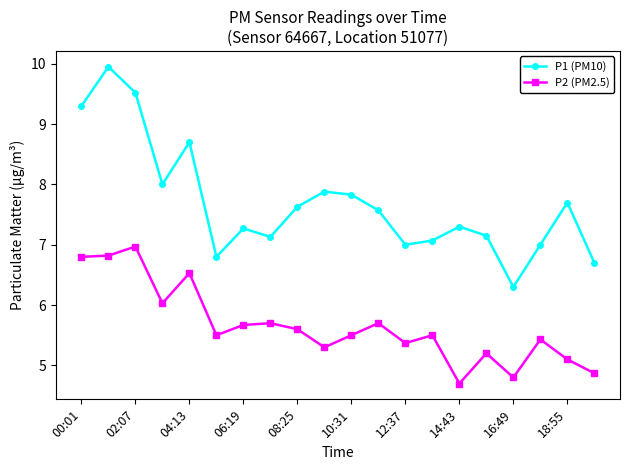

What is the maximum value for P2 (PM2.5)?

7.0